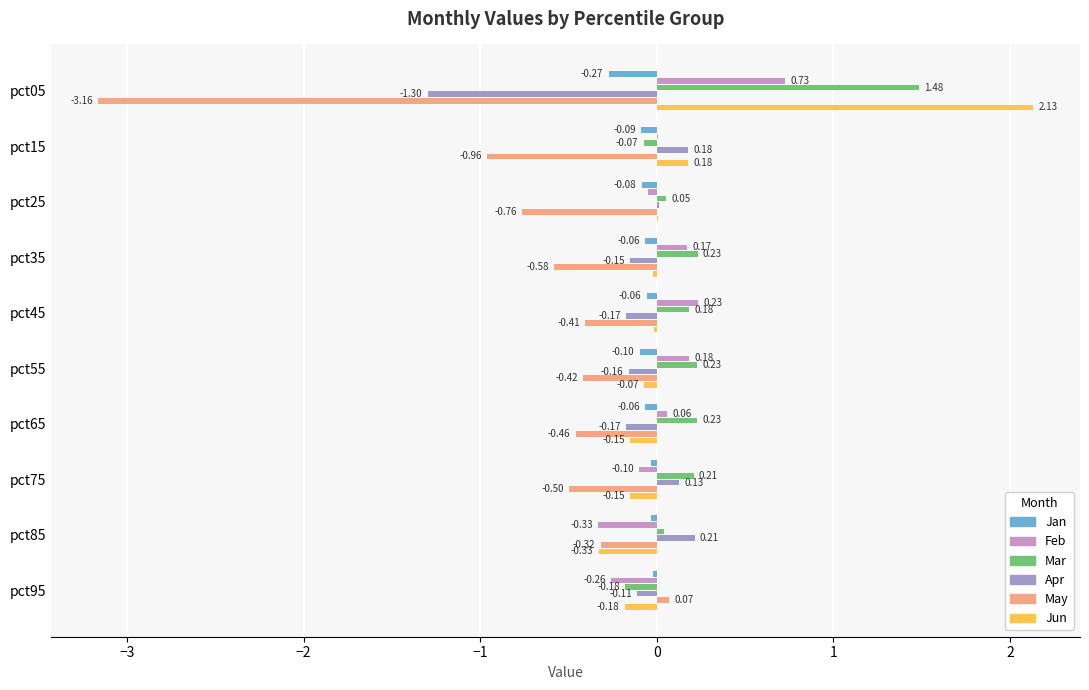

Which series changed the most between pct25 and pct95?

May